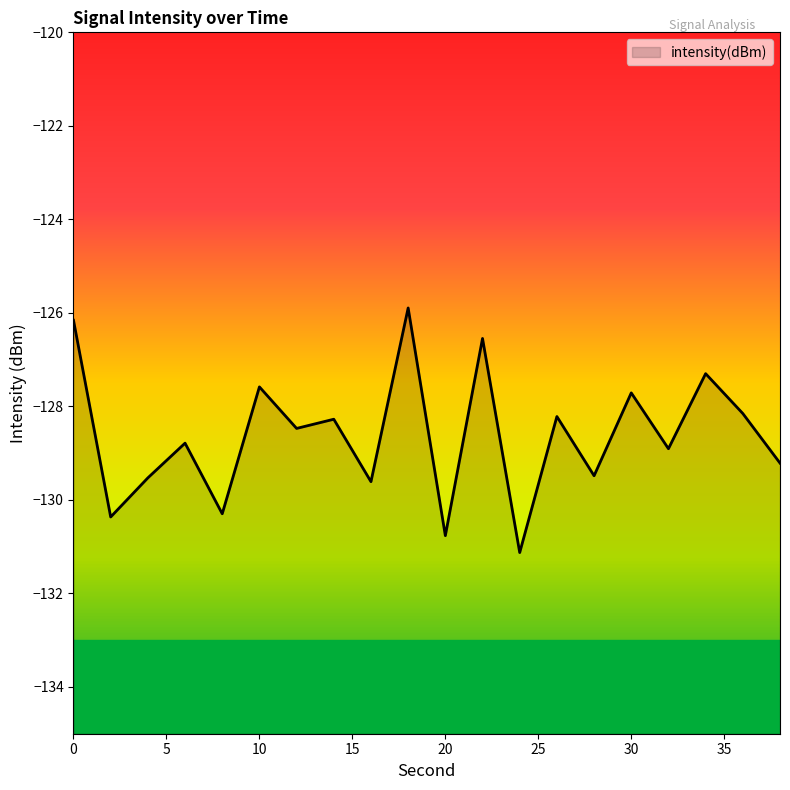

What is the value of the 20th point from the left?

-129.2